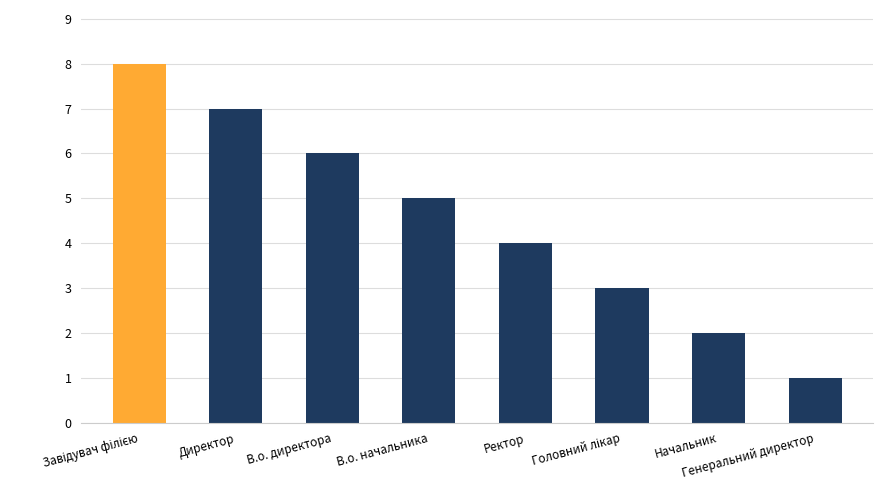

How many categories are shown in the chart?

8